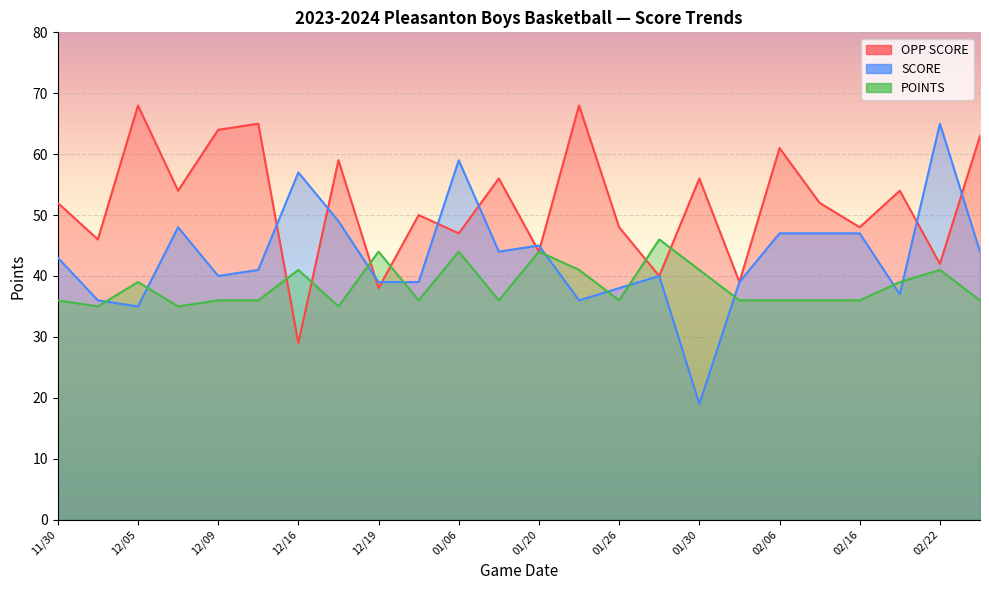

At how many categories does at least one series exceed 65?

2